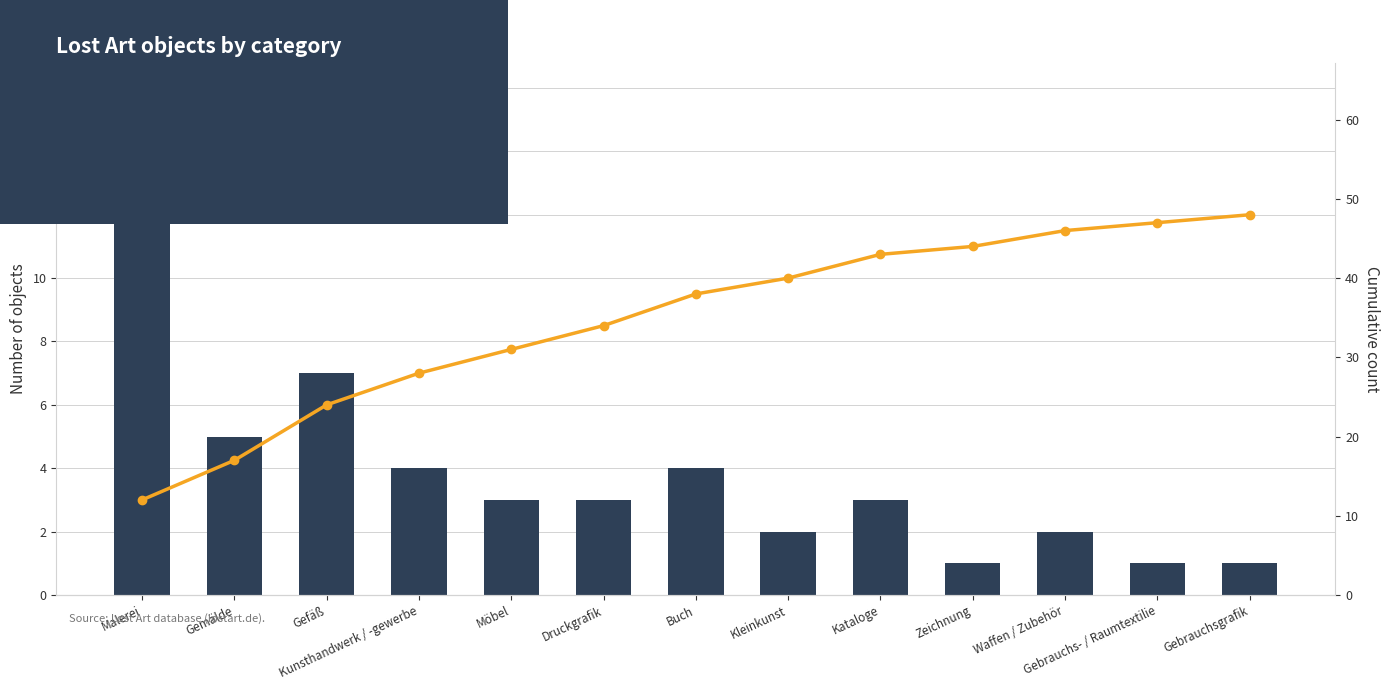

Is it true that Cumulative count equals 43 at Kunsthandwerk / -gewerbe?

False